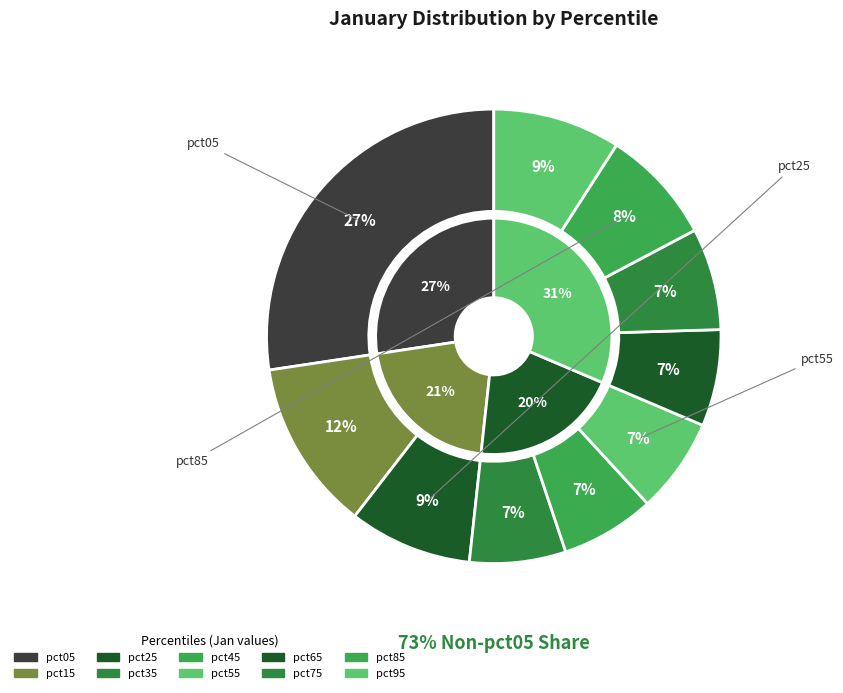

Rank the categories by value from lowest to highest.

pct45, pct55, pct35, pct65, pct75, pct85, pct25, pct95, pct15, pct05